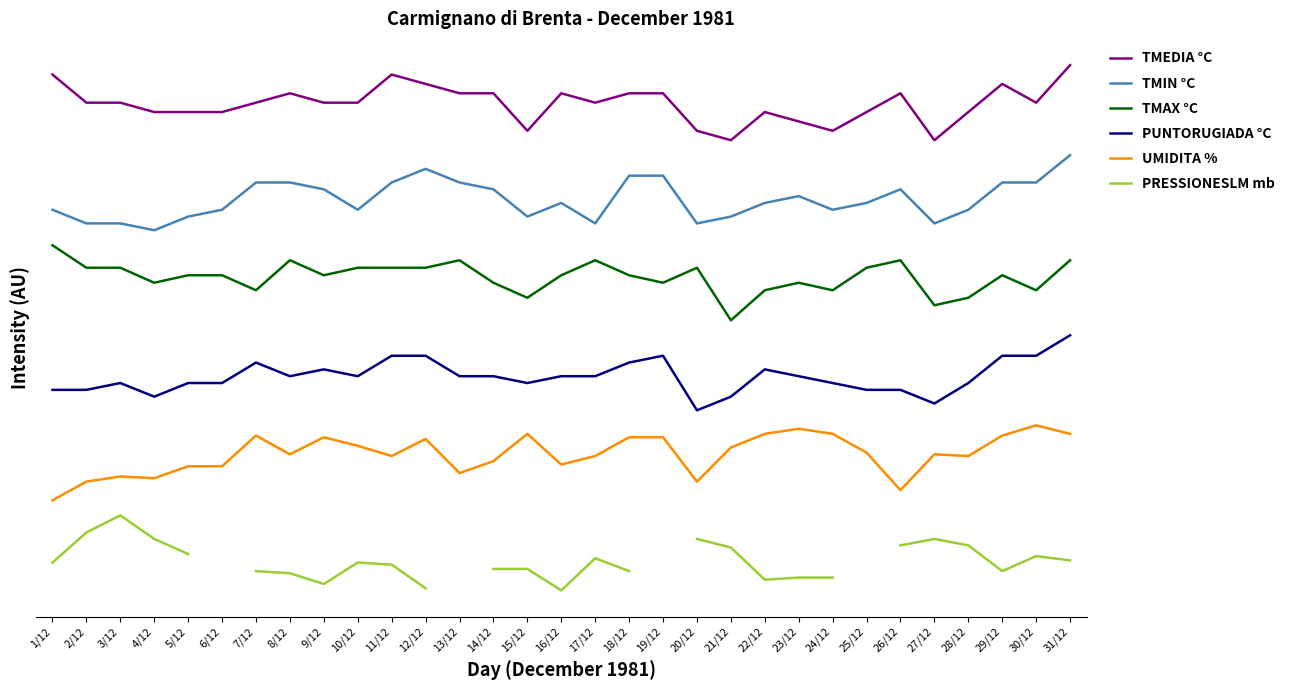

True or false: TMAX °C and TMEDIA °C intersect in this chart.

False